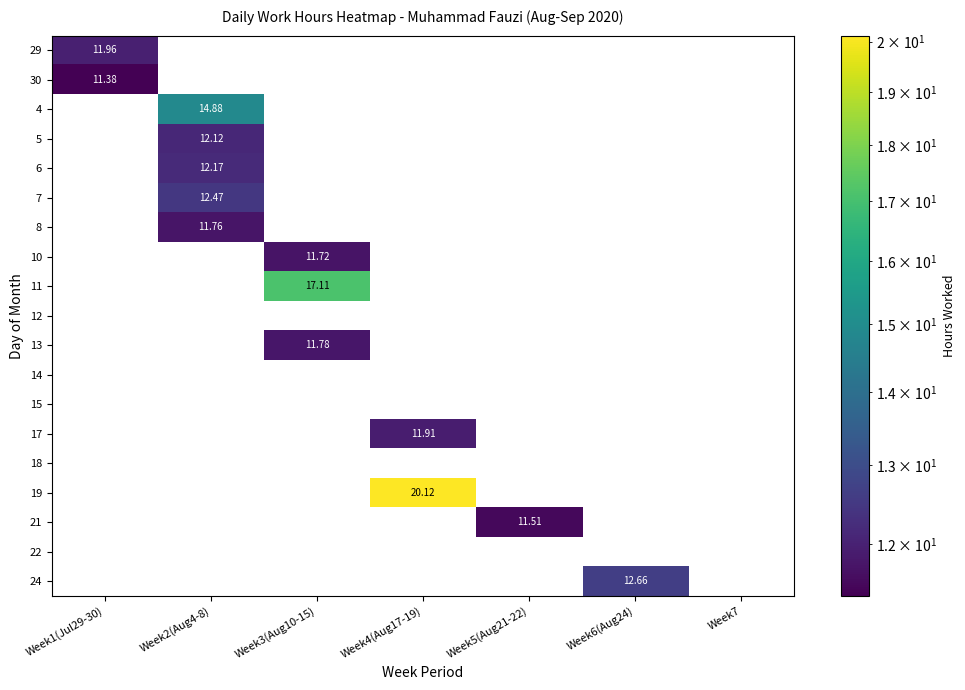

Which category has the highest value across all series?

Week4(Aug17-19)